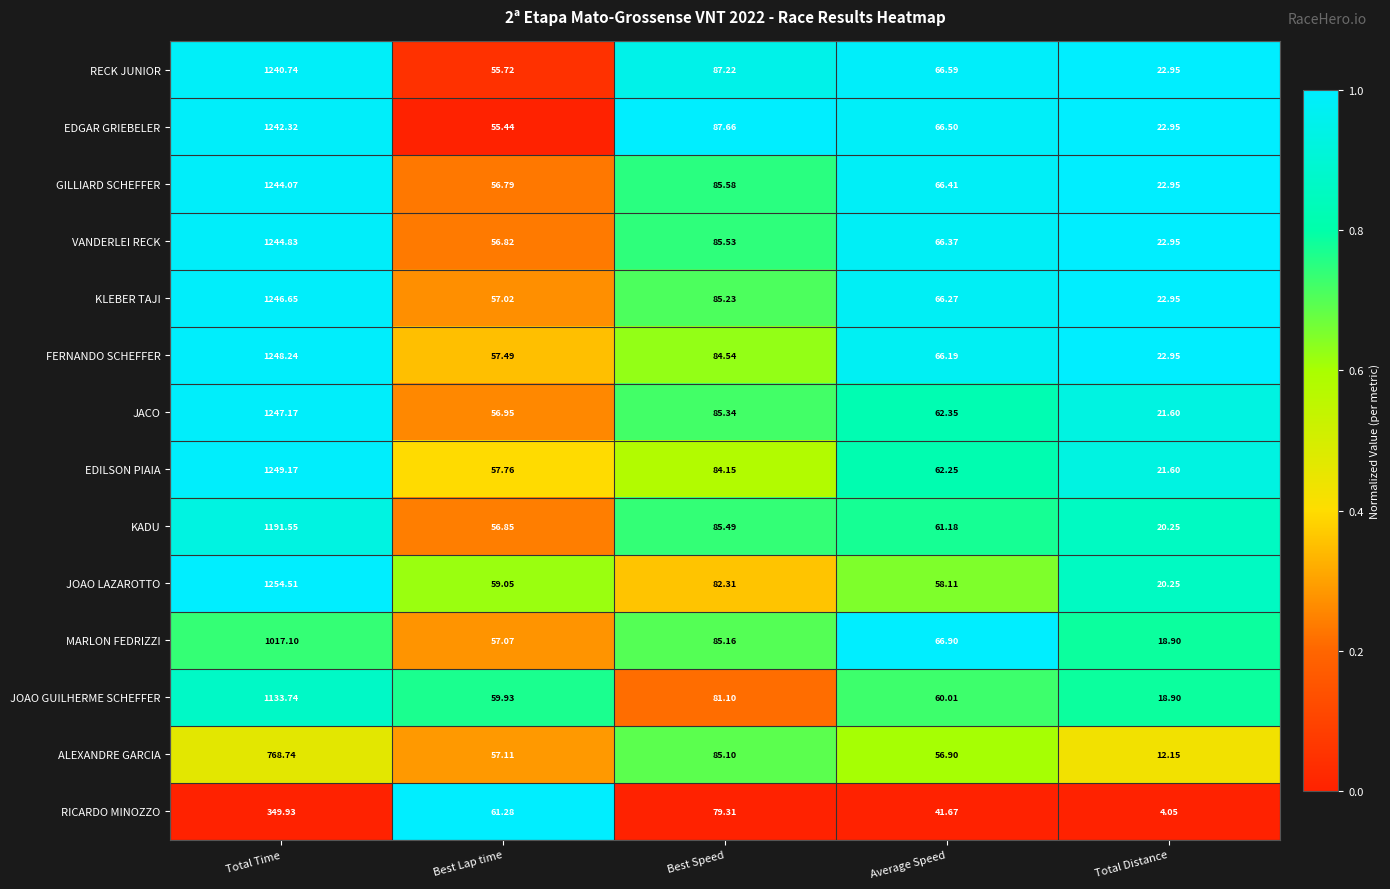

Which series has the largest total across all categories?

FERNANDO SCHEFFER